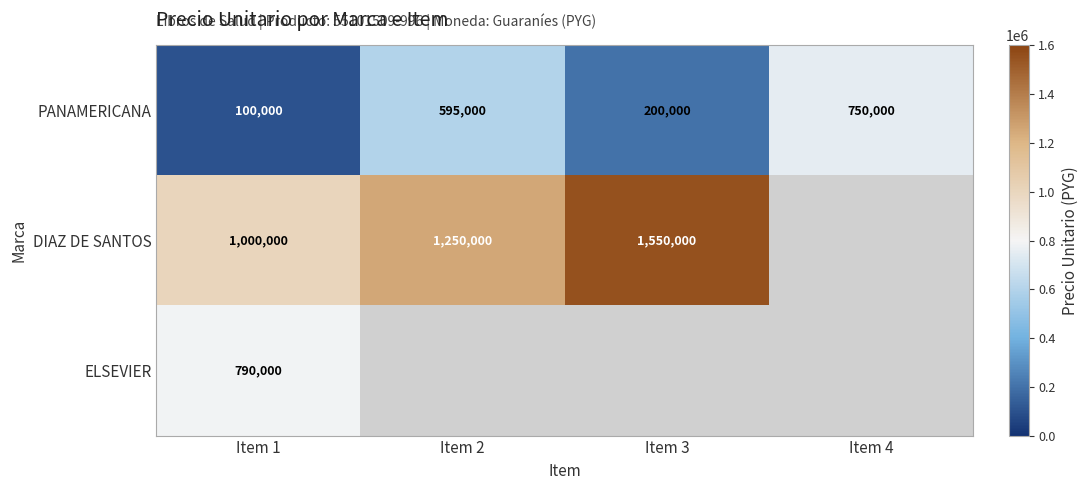

Count the PANAMERICANA values in the range 200000 to 750000.

3